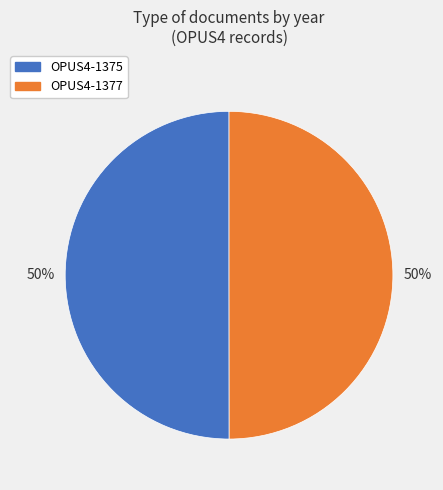

Is it true that OPUS4-1377 is 50% of the pie?

True